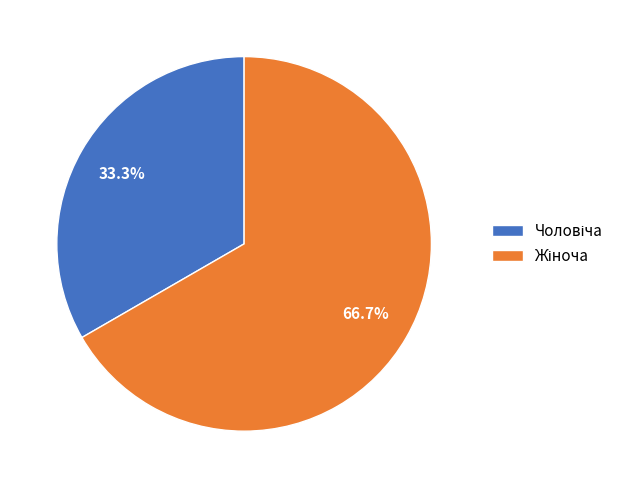

Is there any slice that represents more than half of the pie?

Yes